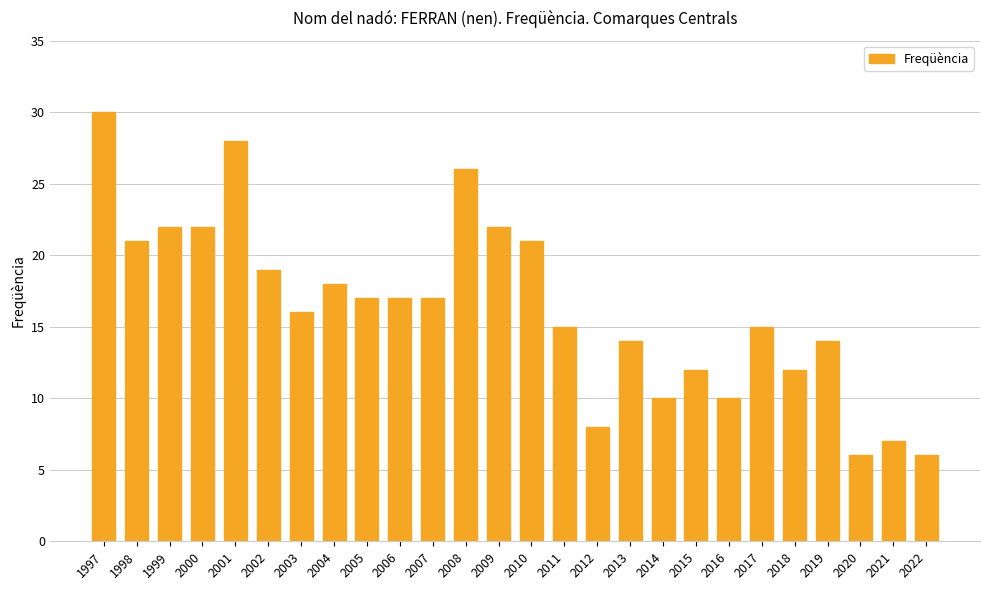

Does the chart contain stacked bars?

No